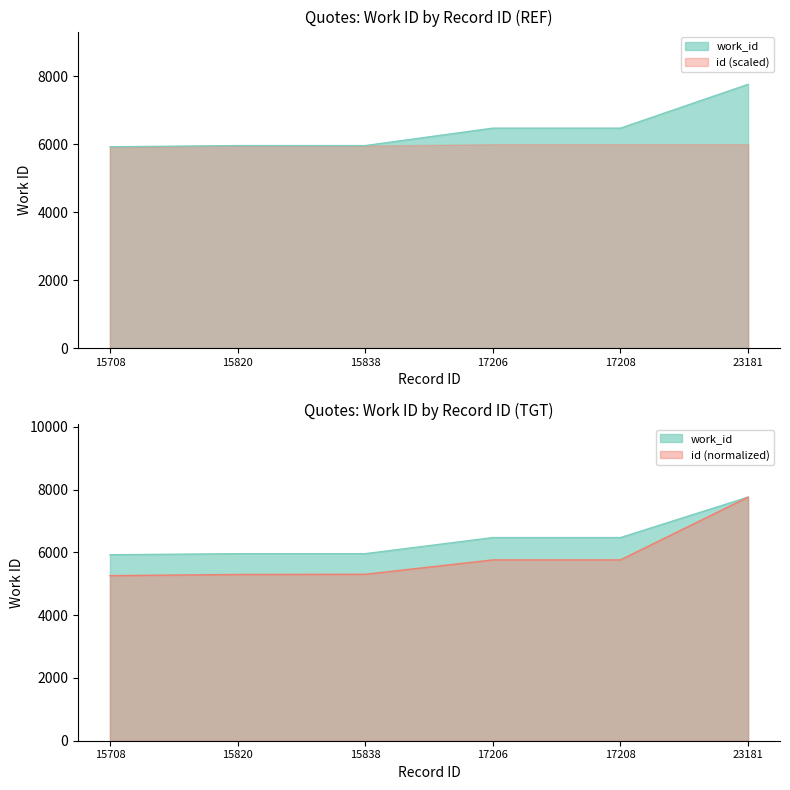

Reading left to right, what are all the values shown in this chart?

work_id: 5925.0	5960.0	5960.0	6473.0	6473.0	7762.0
id: 5259.7	5297.2	5303.2	5761.3	5762.0	7762.0